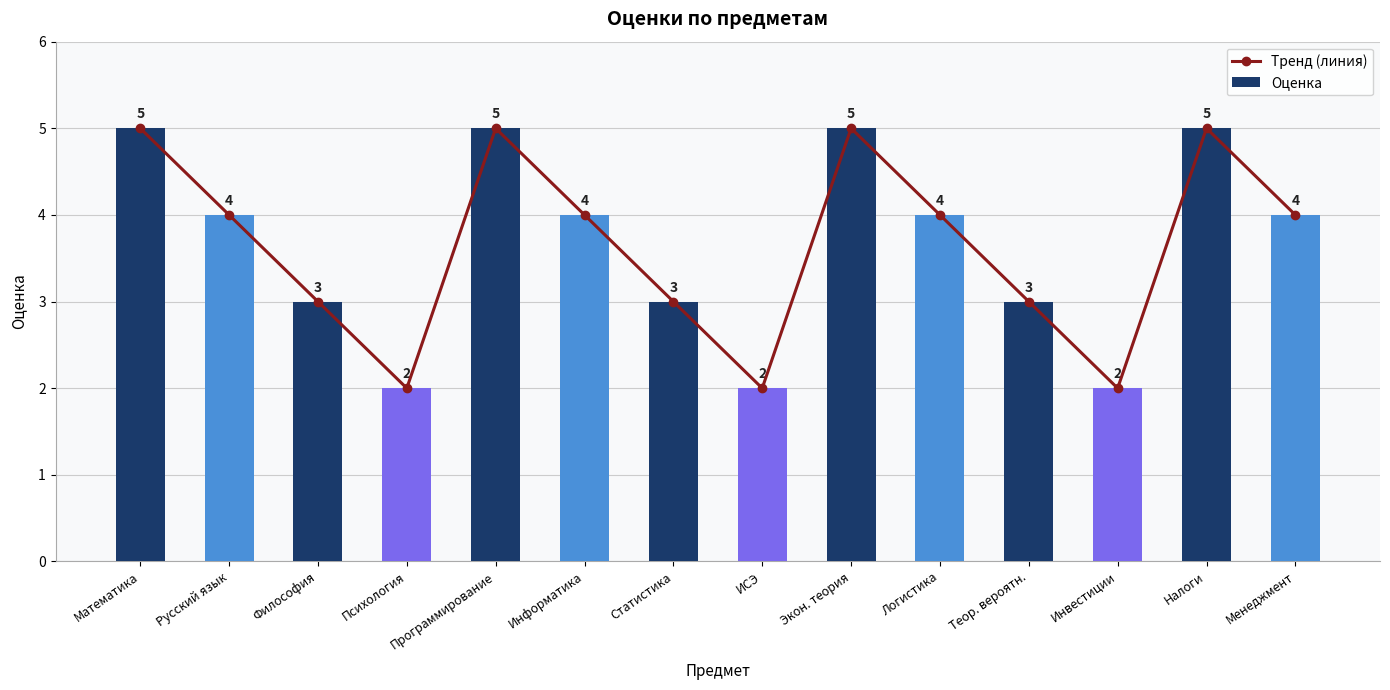

What is the difference between the maximum and minimum values in the Оценка series?

3